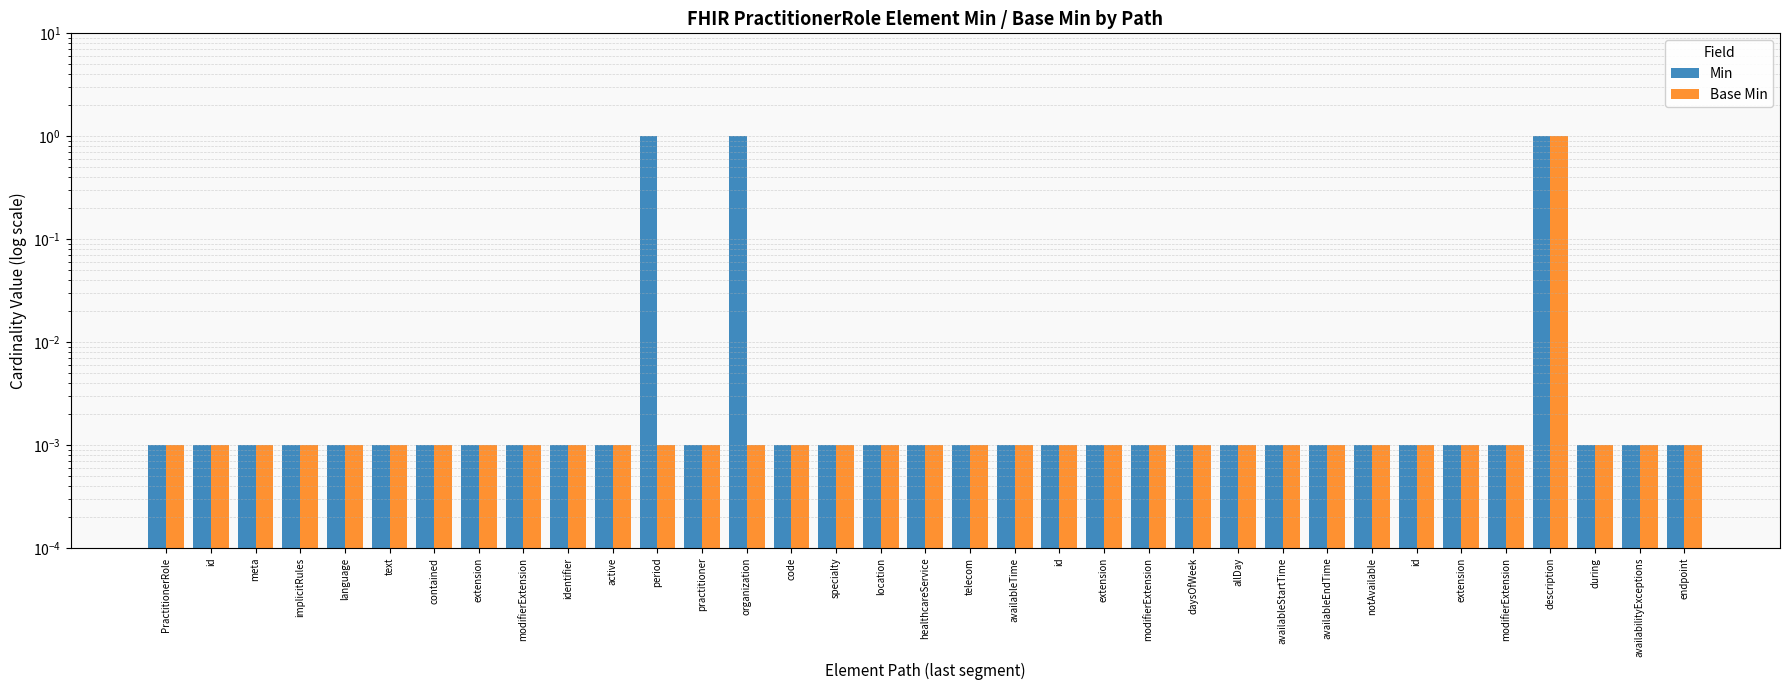

Reading left to right, what are all the values shown in this chart?

Min: 0.0	0.0	0.0	0.0	0.0	0.0	0.0	0.0	0.0	0.0	0.0	1.0	0.0	1.0	0.0	0.0	0.0	0.0	0.0	0.0	0.0	0.0	0.0	0.0	0.0	0.0	0.0	0.0	0.0	0.0	0.0	1.0	0.0	0.0	0.0
Base Min: 0.0	0.0	0.0	0.0	0.0	0.0	0.0	0.0	0.0	0.0	0.0	0.0	0.0	0.0	0.0	0.0	0.0	0.0	0.0	0.0	0.0	0.0	0.0	0.0	0.0	0.0	0.0	0.0	0.0	0.0	0.0	1.0	0.0	0.0	0.0